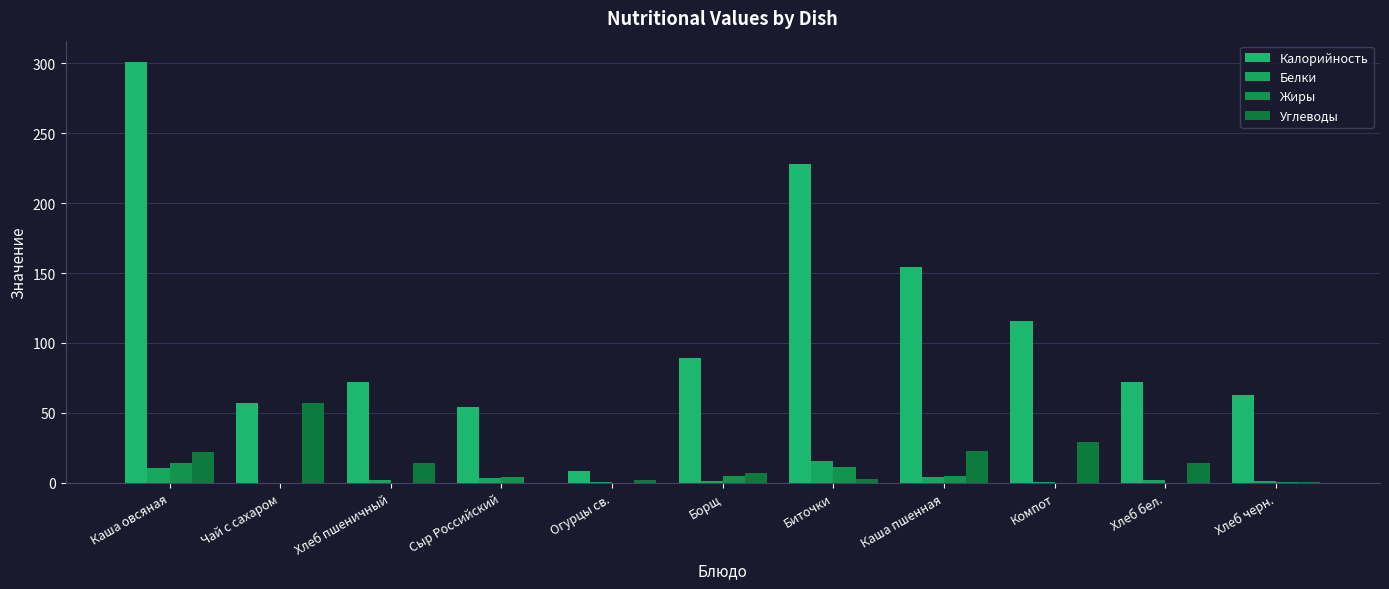

What is the difference between the maximum and minimum values in the Калорийность series?

292.6